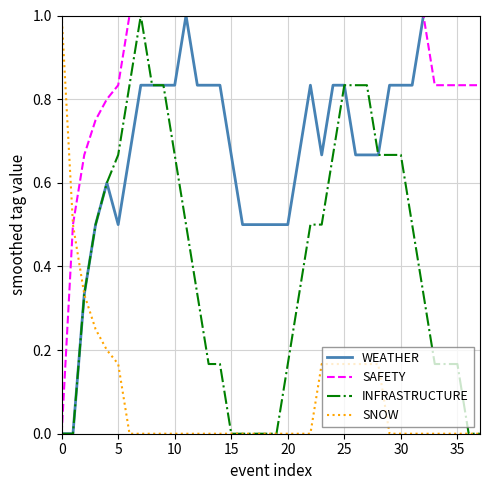

True or false: WEATHER has more than 2 interior local peaks.

True